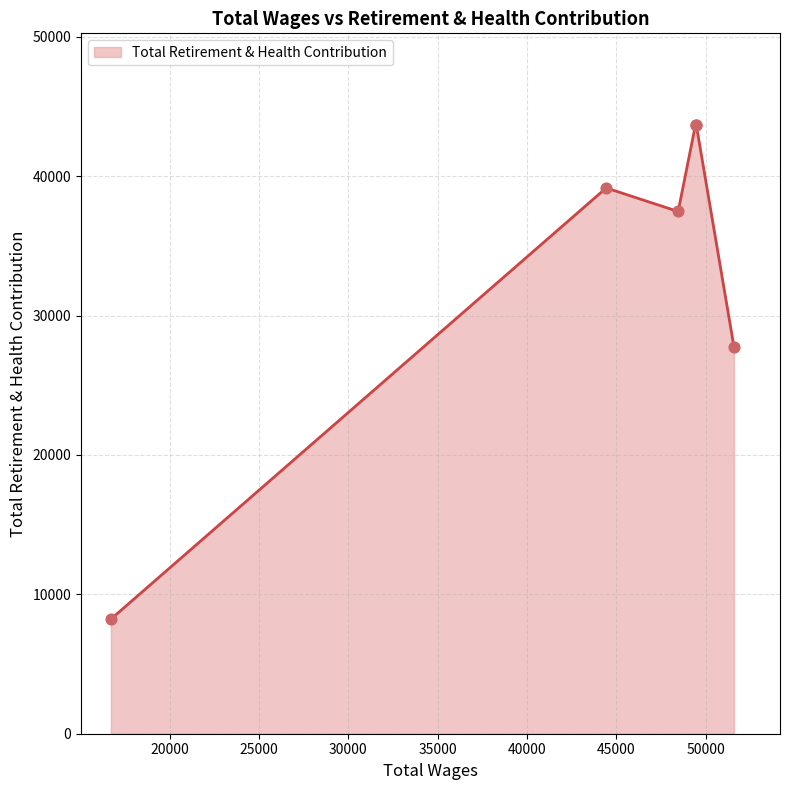

What is the minimum value shown in the chart?

8220